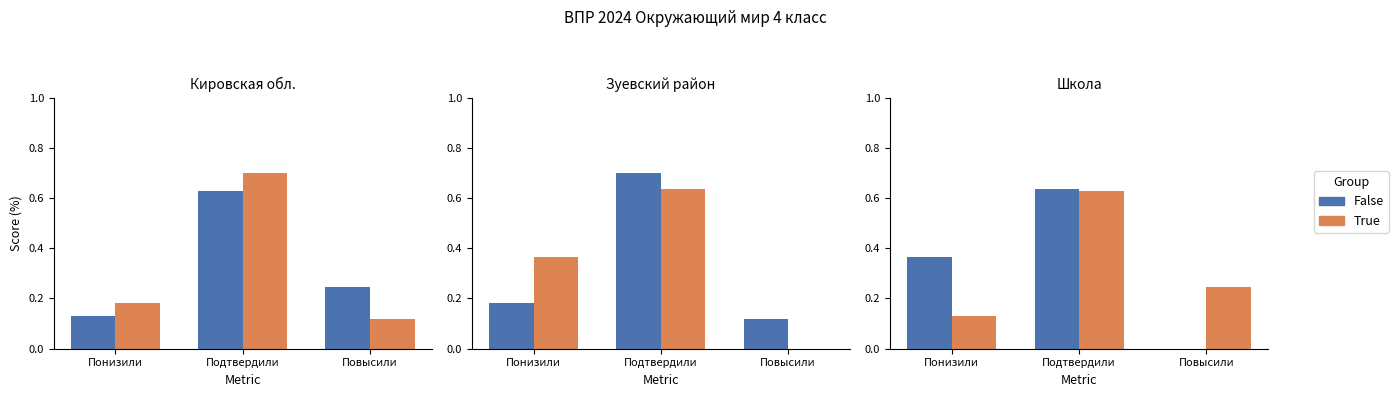

Which series has the largest total across all categories?

False